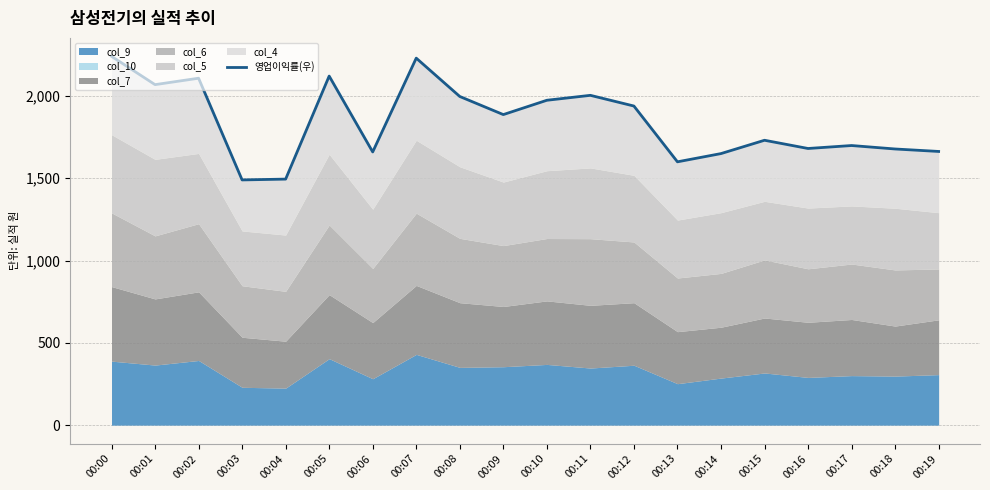

True or false: there are more than 0 points higher than both neighbors.

True